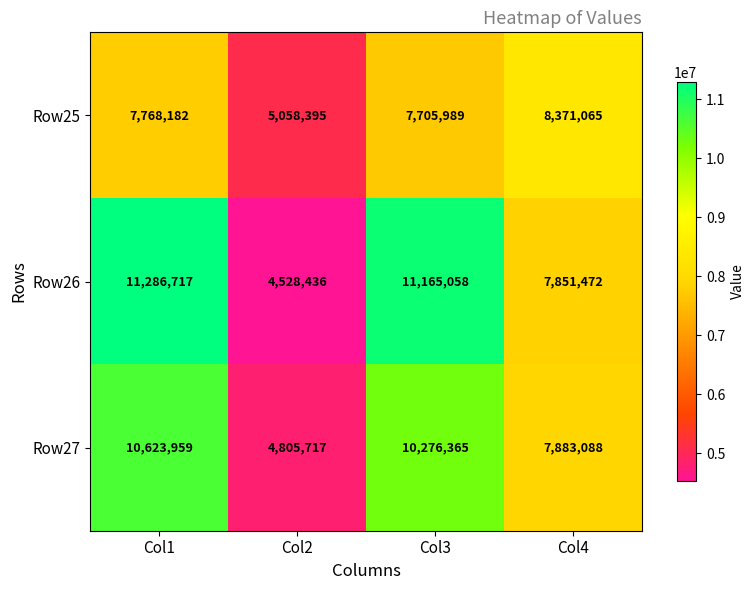

Which series has the largest range (max minus min)?

Row26